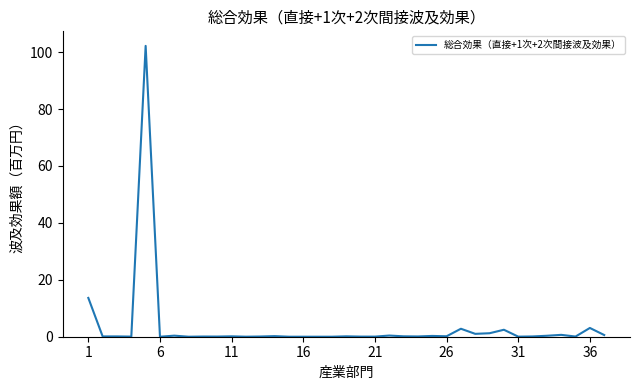

What is the difference between the maximum and minimum values?

102.2